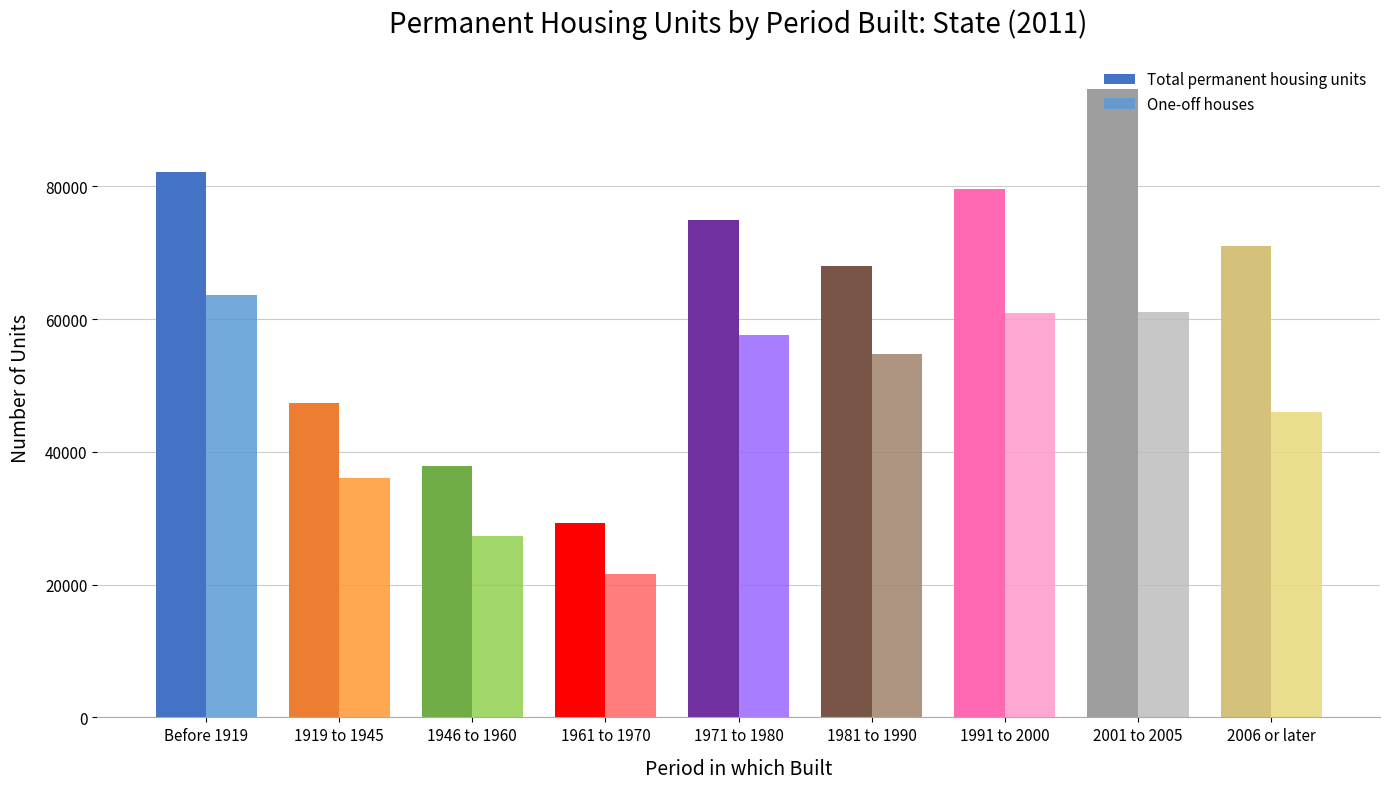

The value of One-off houses at 1971 to 1980 is 57658. True or false?

True